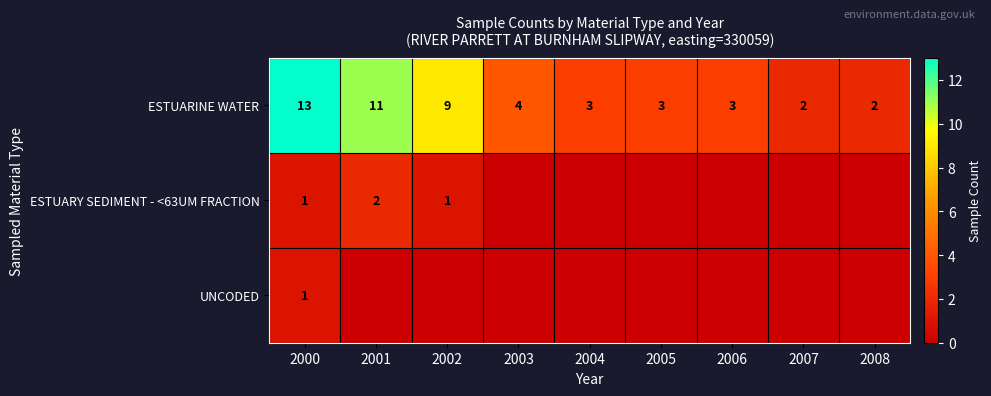

True or false: ESTUARY SEDIMENT - <63UM FRACTION has a value of 0 at 2002.

False